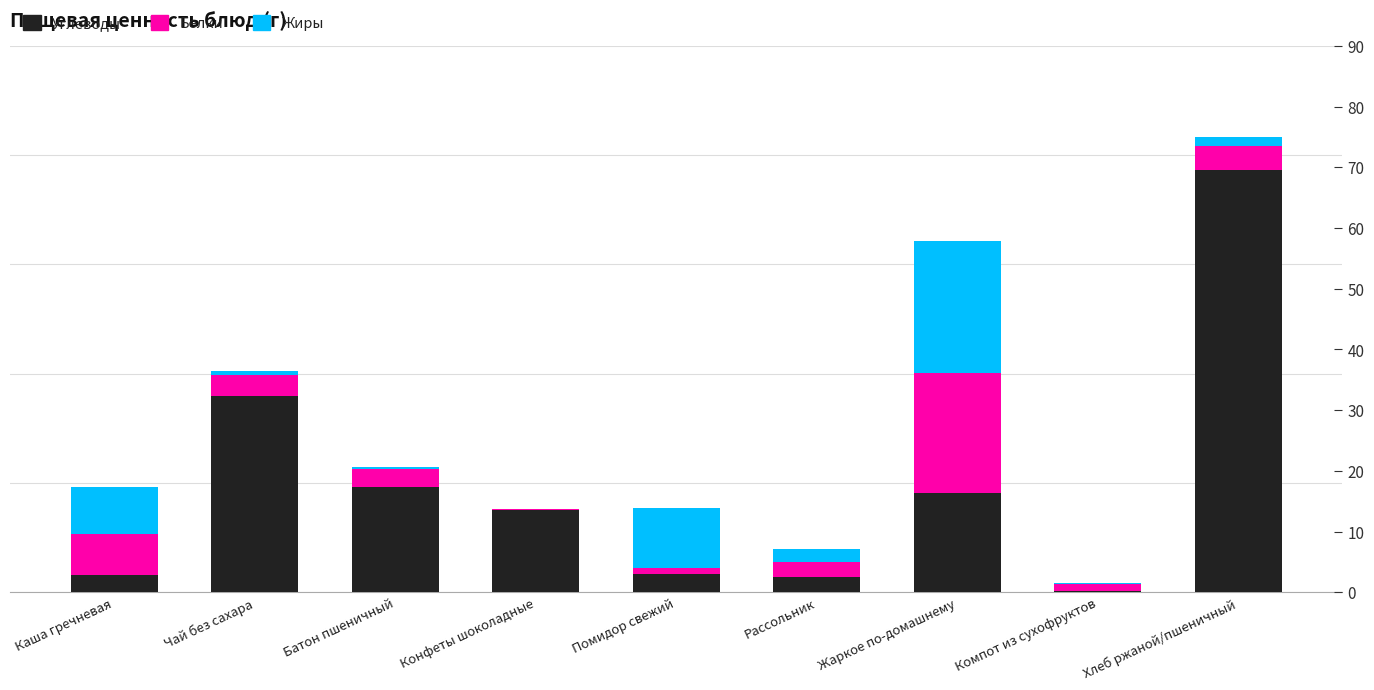

The Жиры series shows 33.0 at Жаркое по-домашнему. True or false?

False